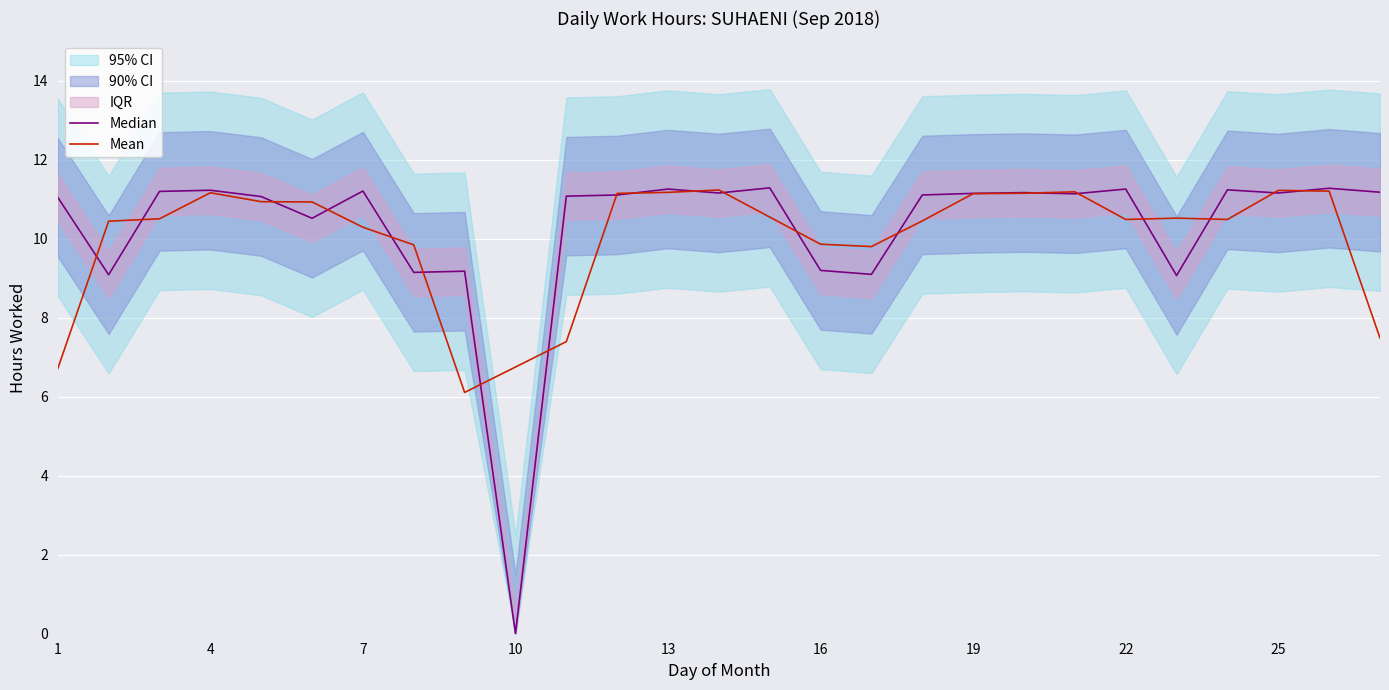

What is the sum of all Median values?

277.7